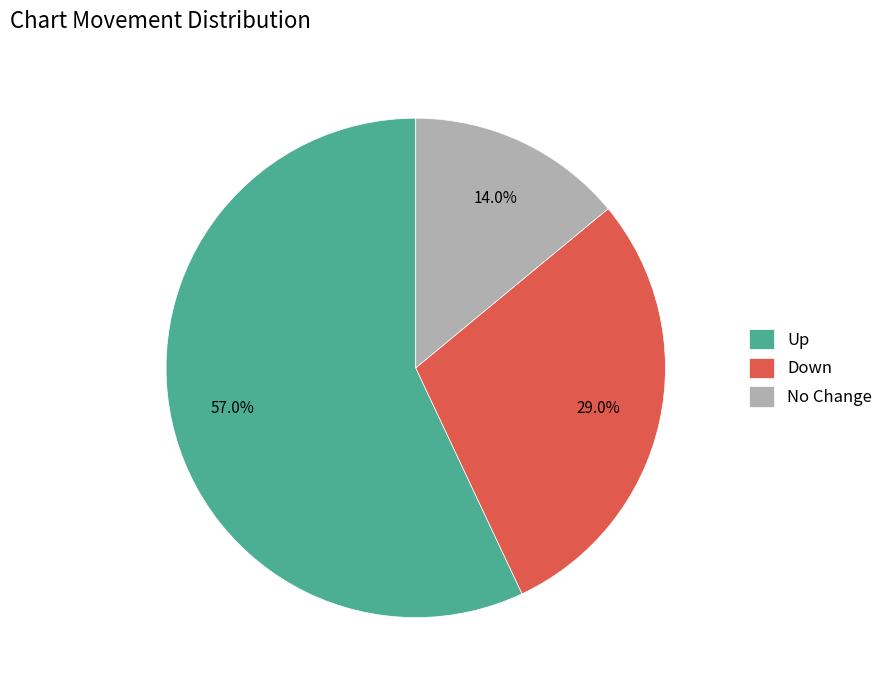

What is the largest slice in the pie chart?

Up